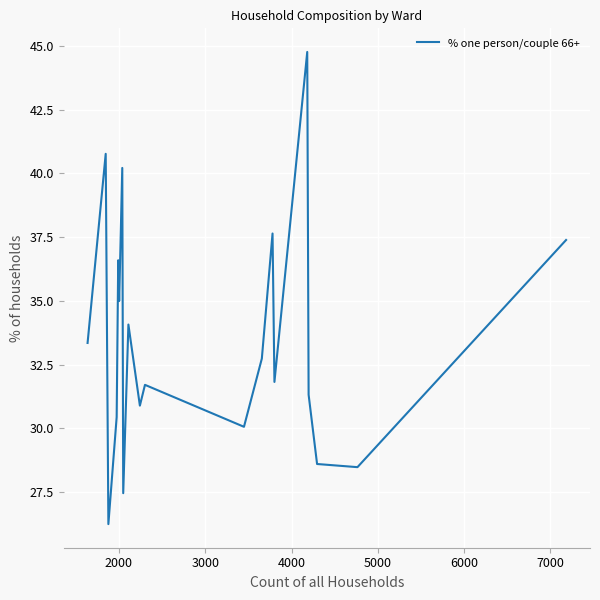

What is the smallest value displayed?

26.3